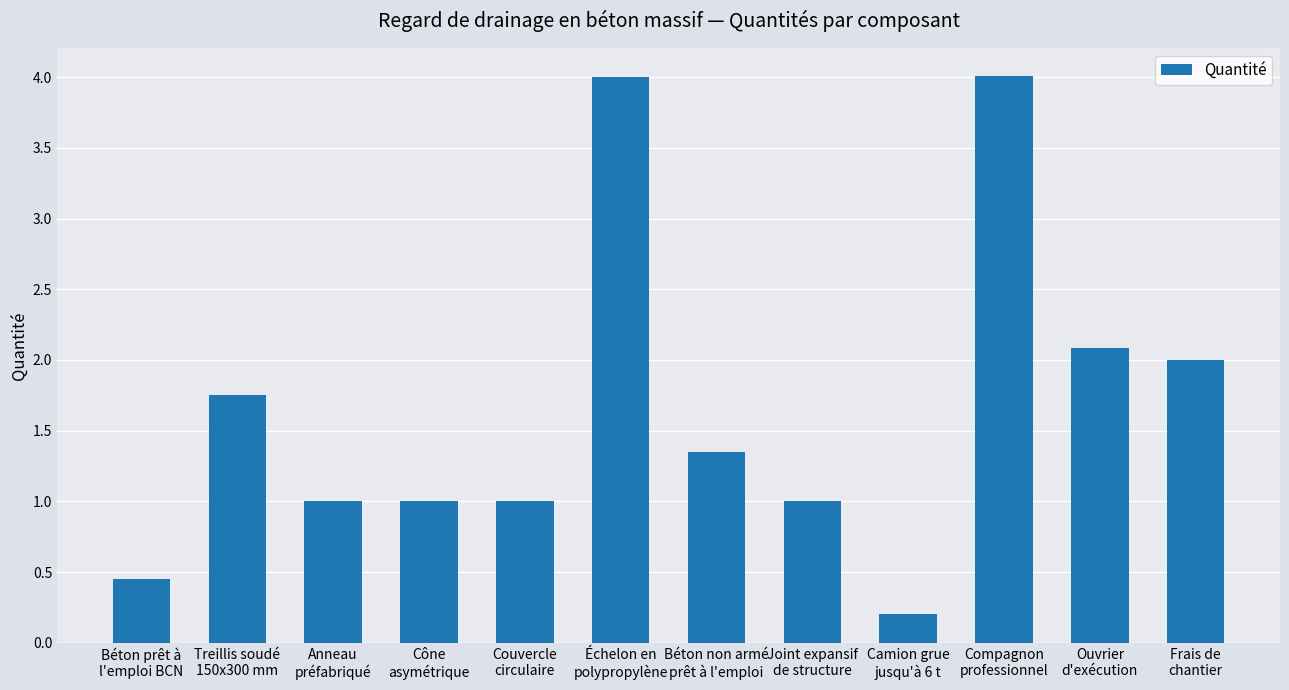

What is the difference between the maximum and second lowest values?

3.6